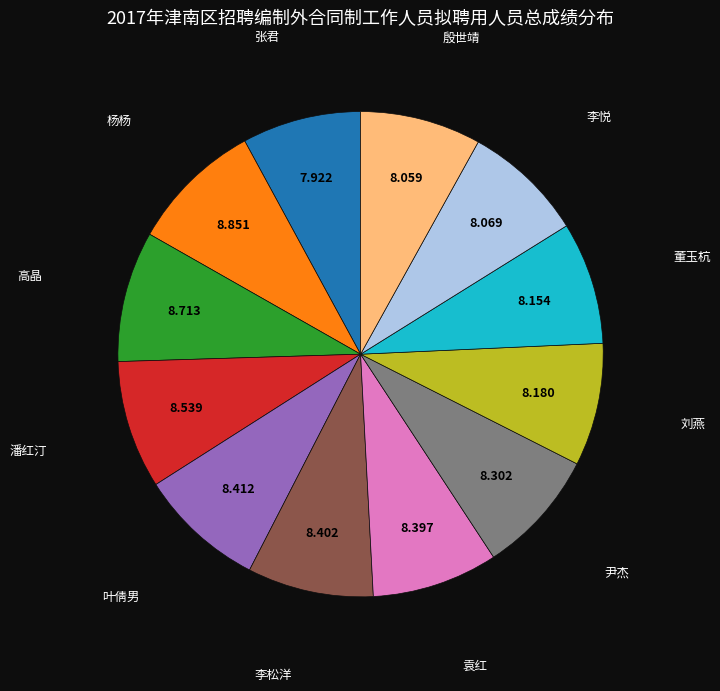

Is there a majority slice in this chart?

No